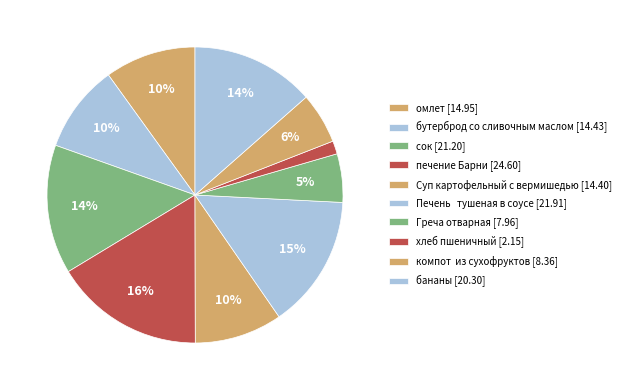

What is the smallest slice in the pie chart?

хлеб пшеничный